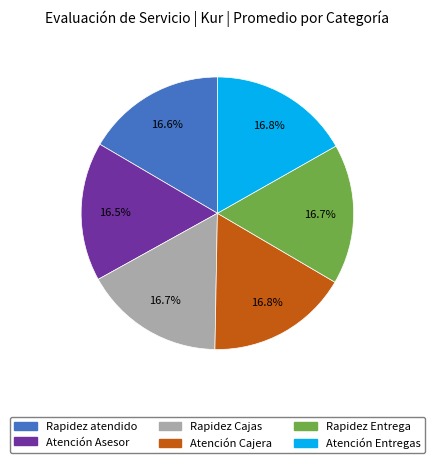

Approximately how many times larger is the value at Atención Cajera compared to Rapidez Cajas?

1.0